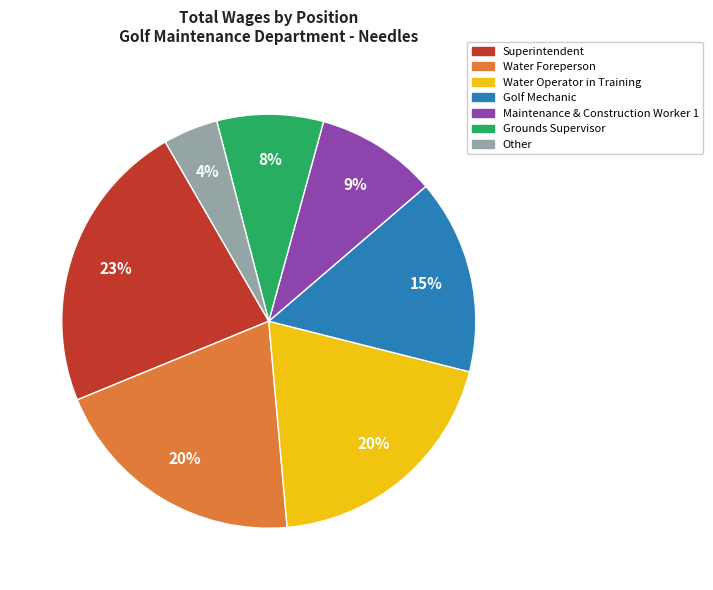

Count the number of slices in the pie.

7